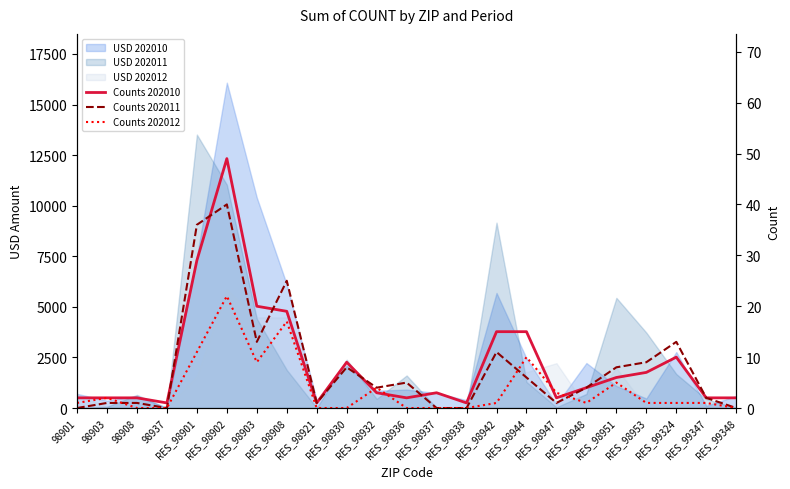

True or false: Counts 202012 has a value of 1 at RES_99324.

False